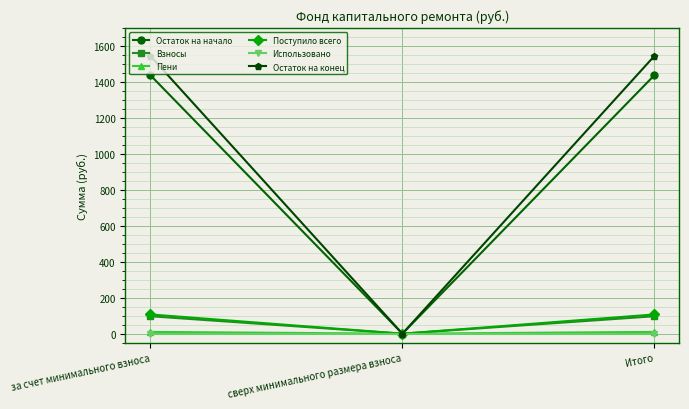

Which series has the largest range (max minus min)?

Остаток на конец